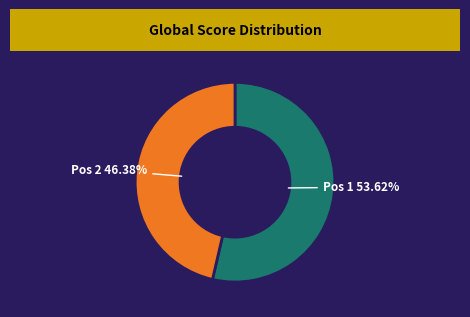

Is there any slice that represents more than half of the pie?

Yes